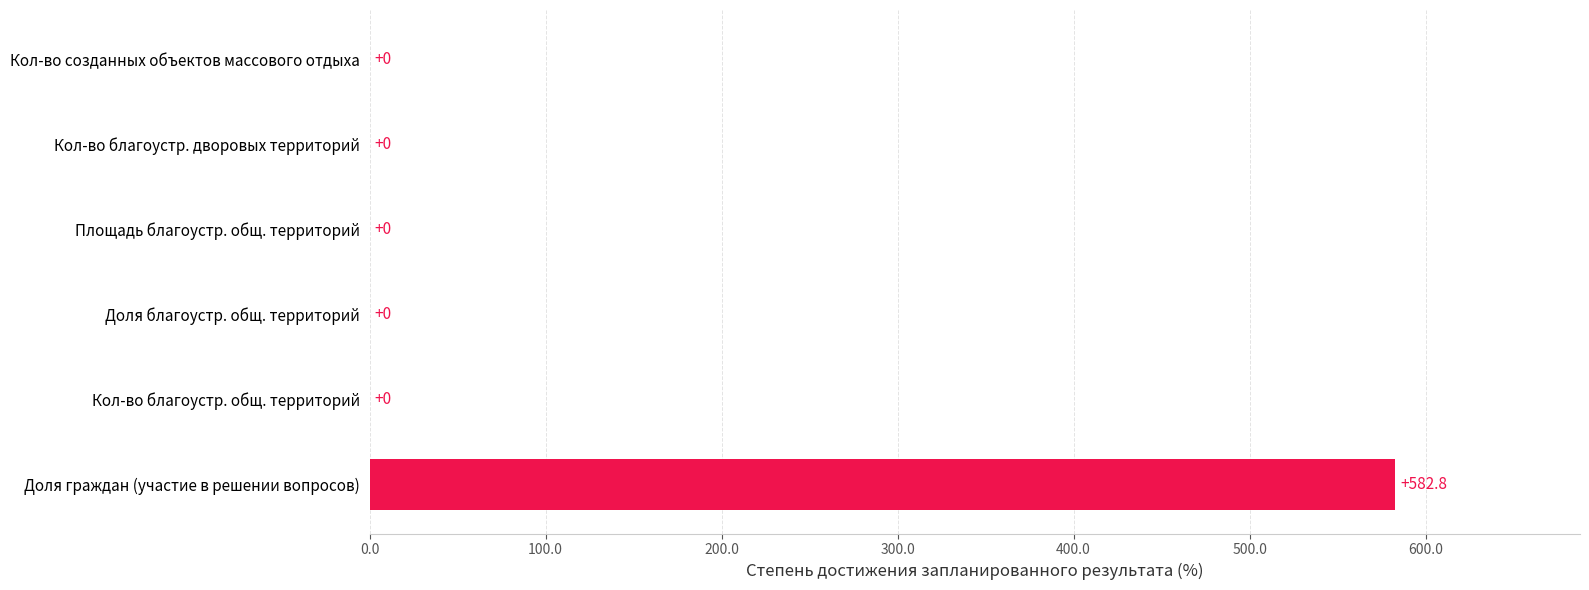

The value at Доля граждан (участие в решении вопросов) is 582.8. True or false?

True